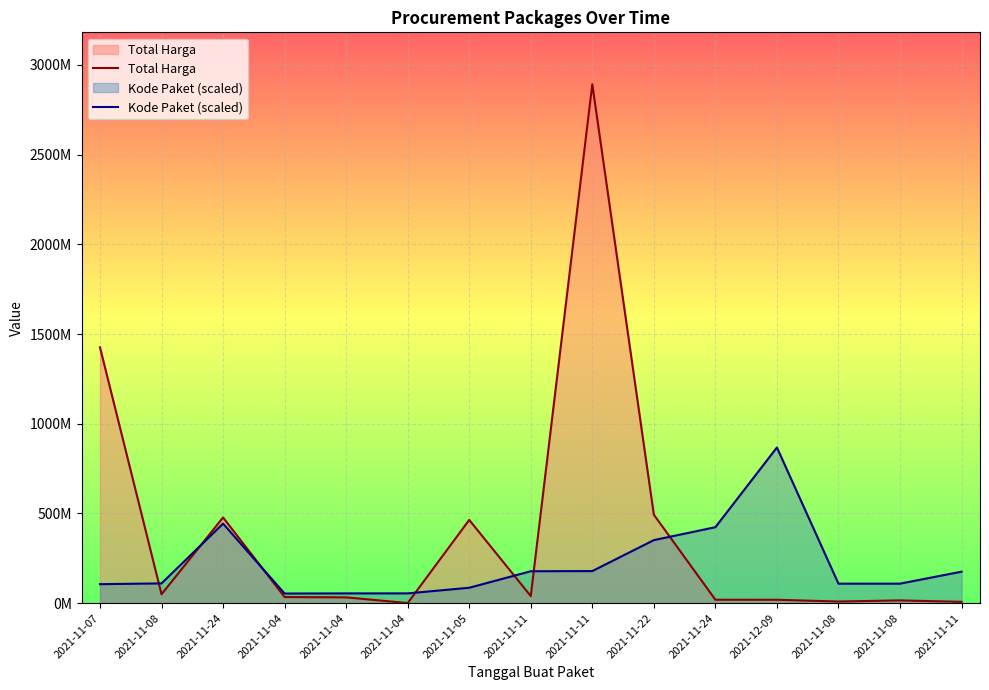

What is the value of the Kode Paket (scaled) point at the 3rd from the left?

443352007.5